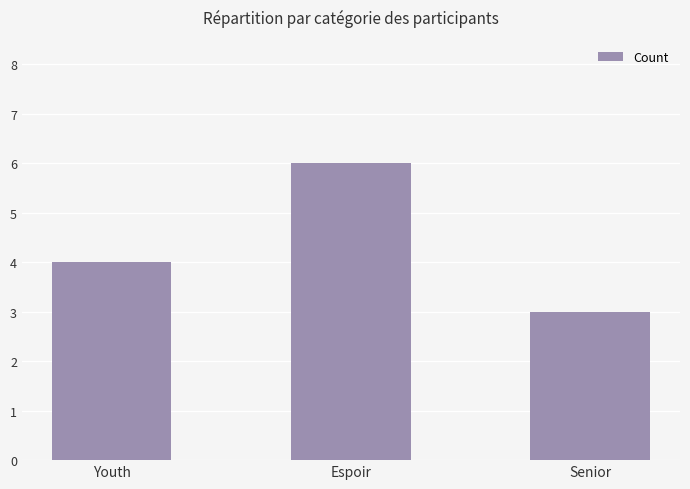

What is the difference between the maximum and minimum values?

3